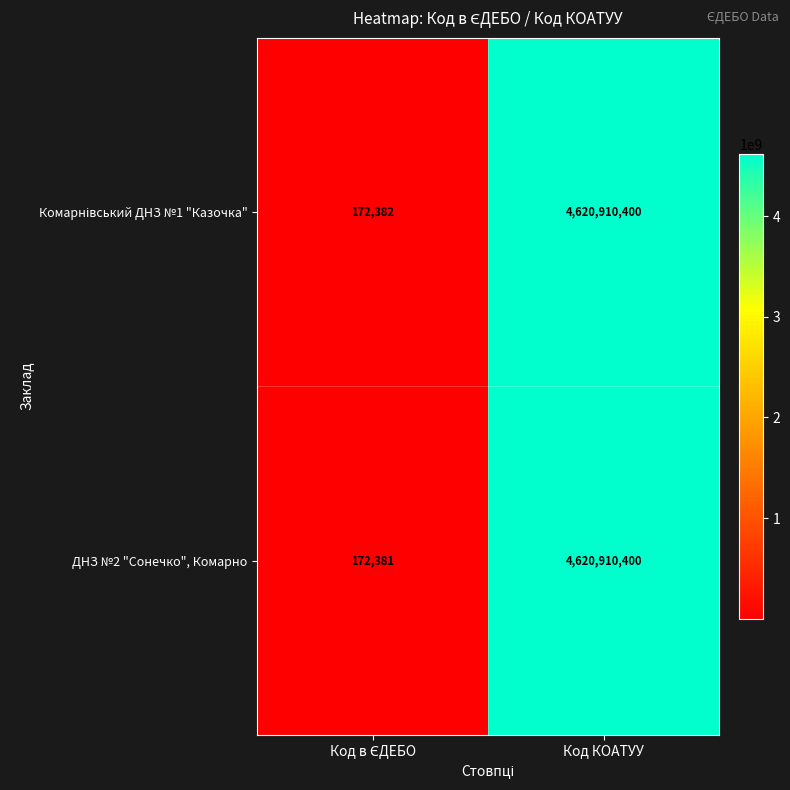

At which category is the sum across all series the highest?

Код КОАТУУ